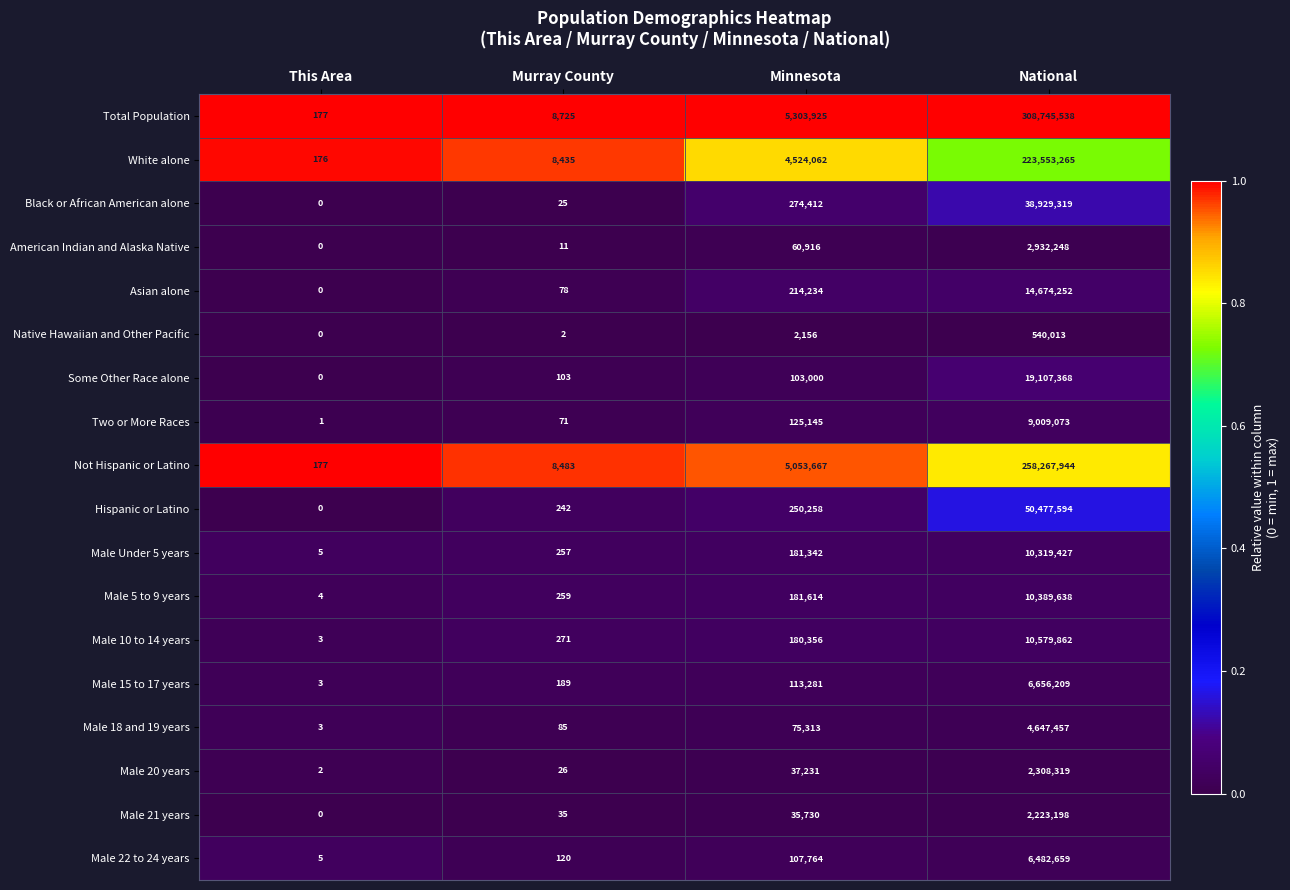

What value does the Male 18 and 19 years series have at Minnesota?

75313